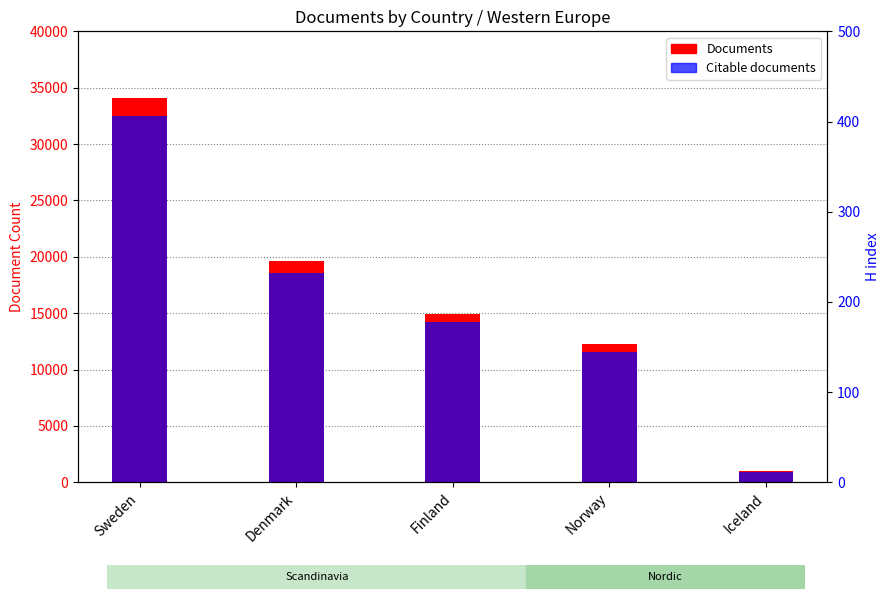

True or false: Citable documents has a value of 1314 at Iceland.

False